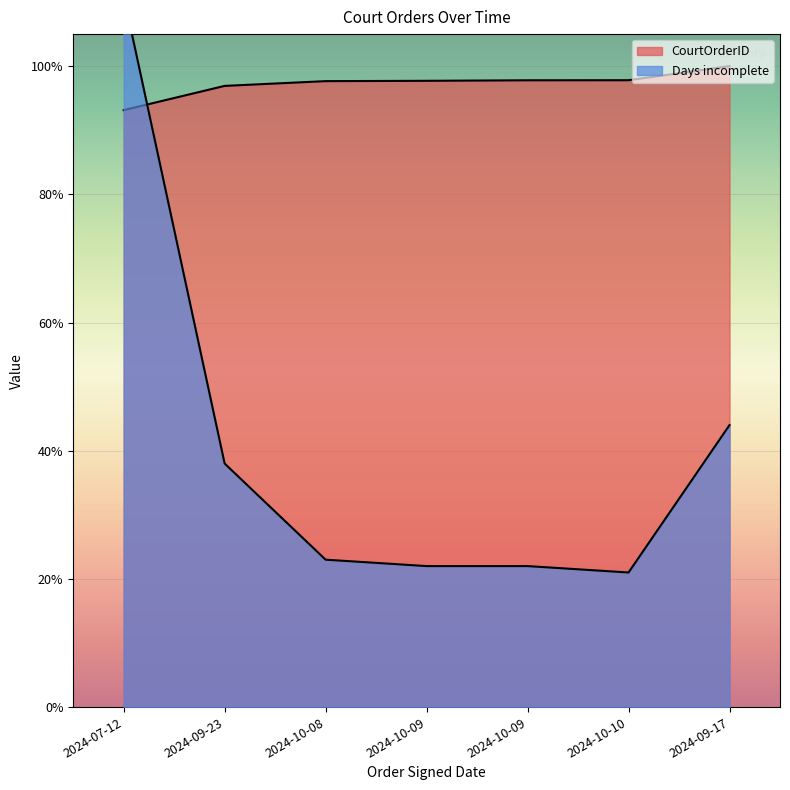

What are all the series names shown in the legend?

CourtOrderID, Days incomplete